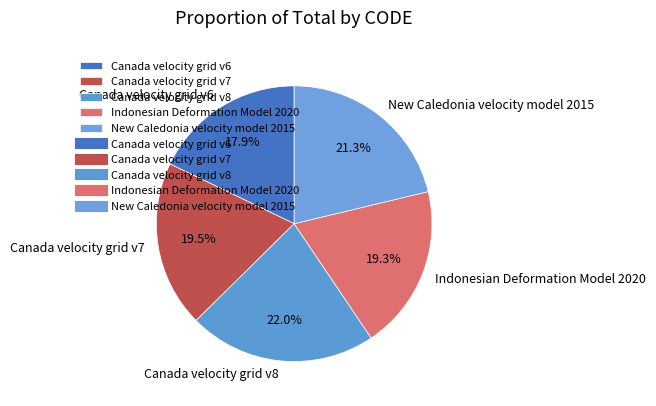

What is the smallest slice in the pie chart?

Canada velocity grid v6